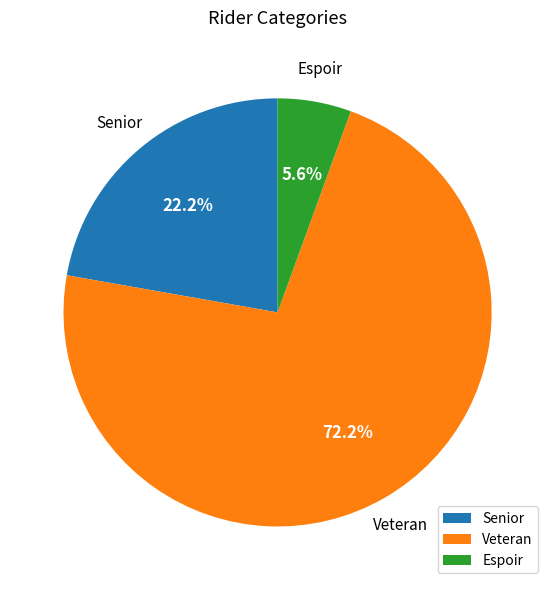

Which category has the biggest portion of the pie?

Veteran